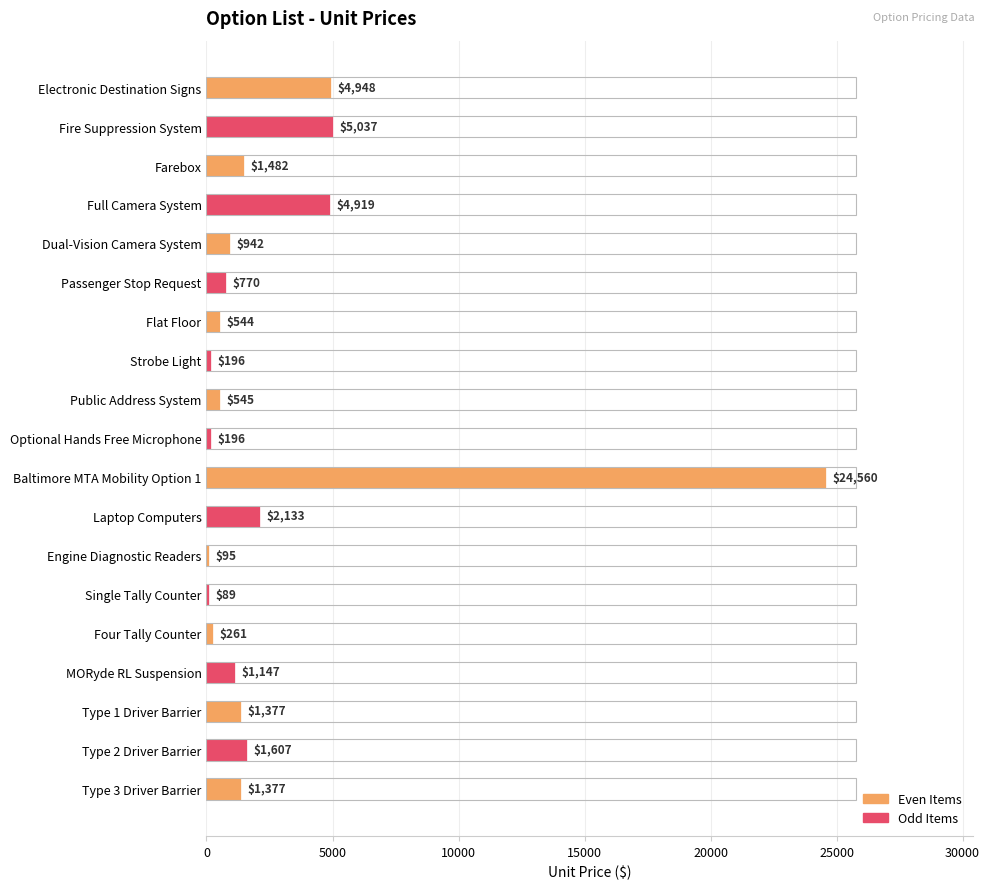

The chart shows a value of 2133 at Laptop Computers. True or false?

True